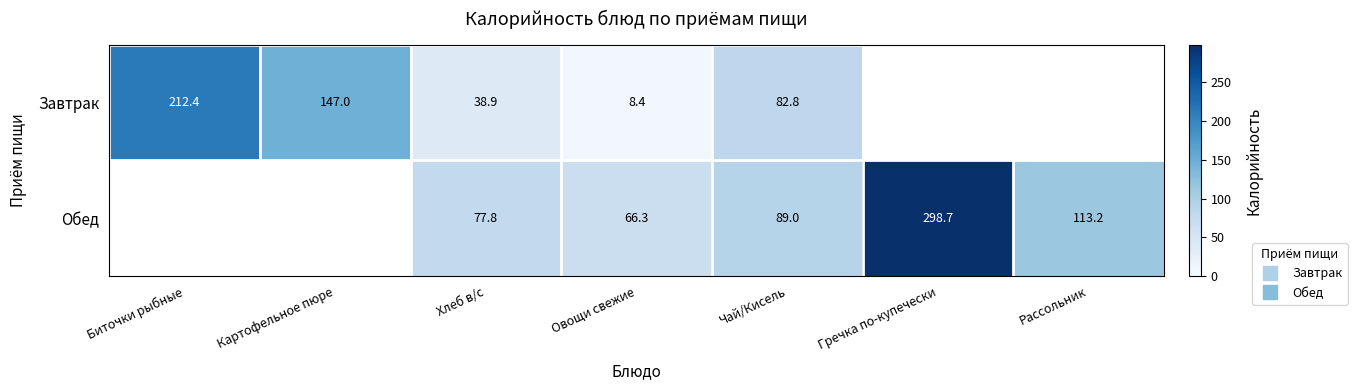

What is the difference between the highest and lowest values at Хлеб в/с?

38.9